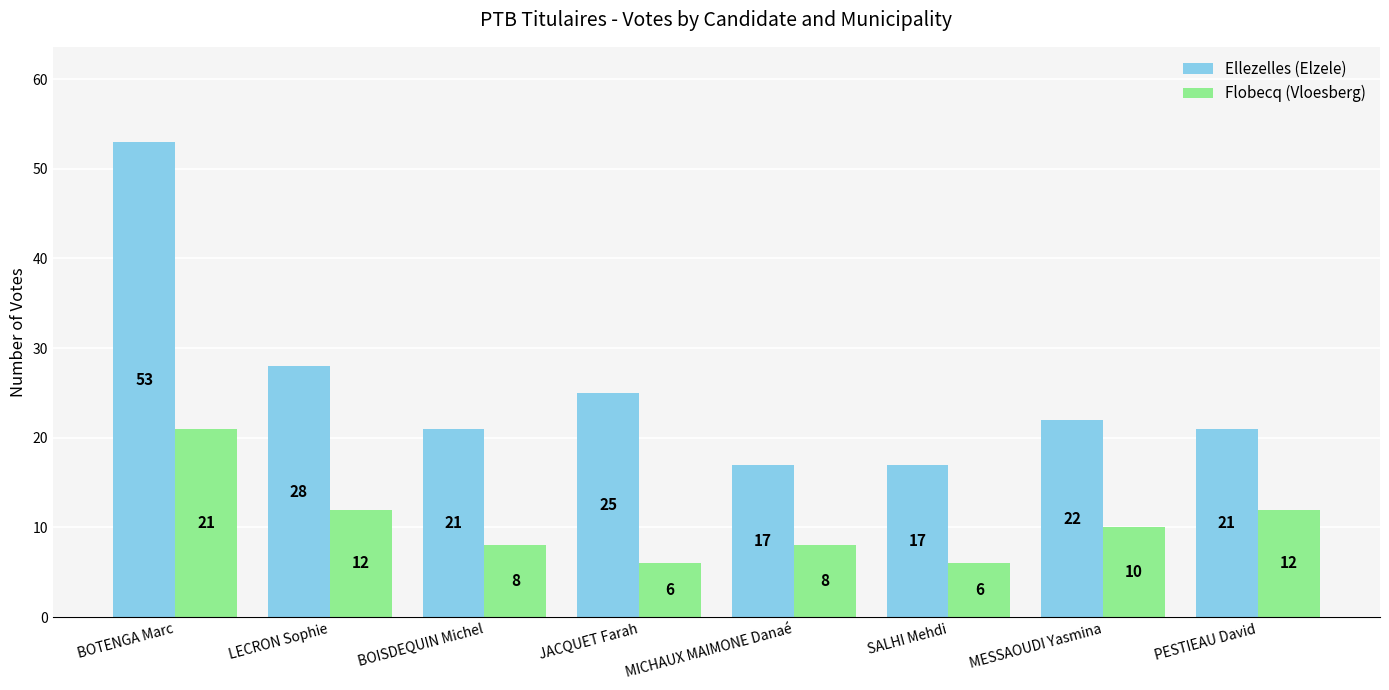

How many values in the Ellezelles (Elzele) series are below 22?

4